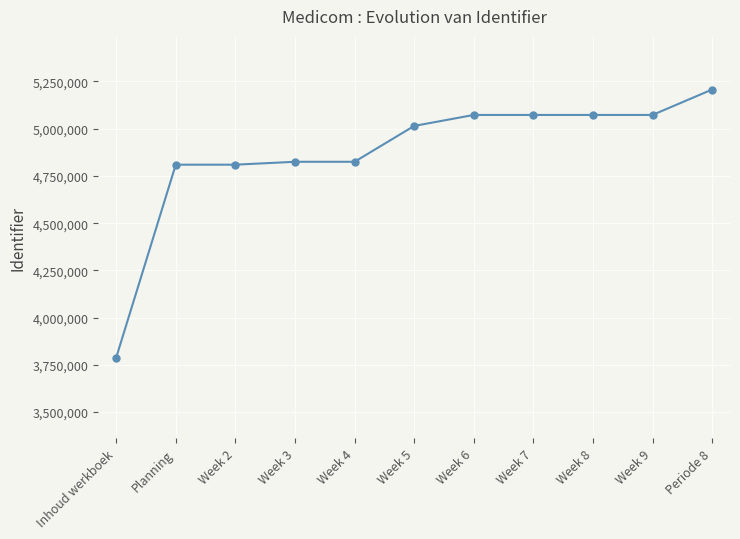

How many lines are shown in the chart?

1